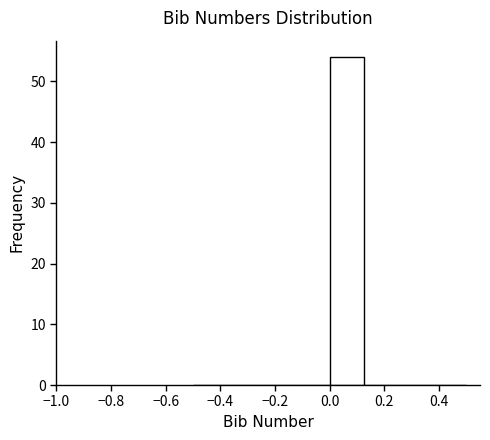

Which range on the x-axis has the tallest bar?

0.000 to 0.125